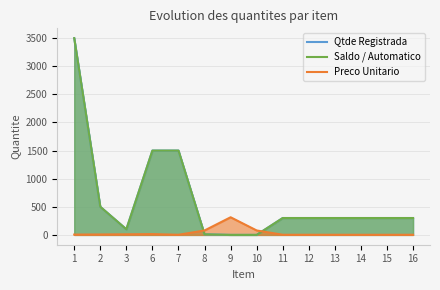

How many times do Saldo / Automatico and Preco Unitario cross each other?

2